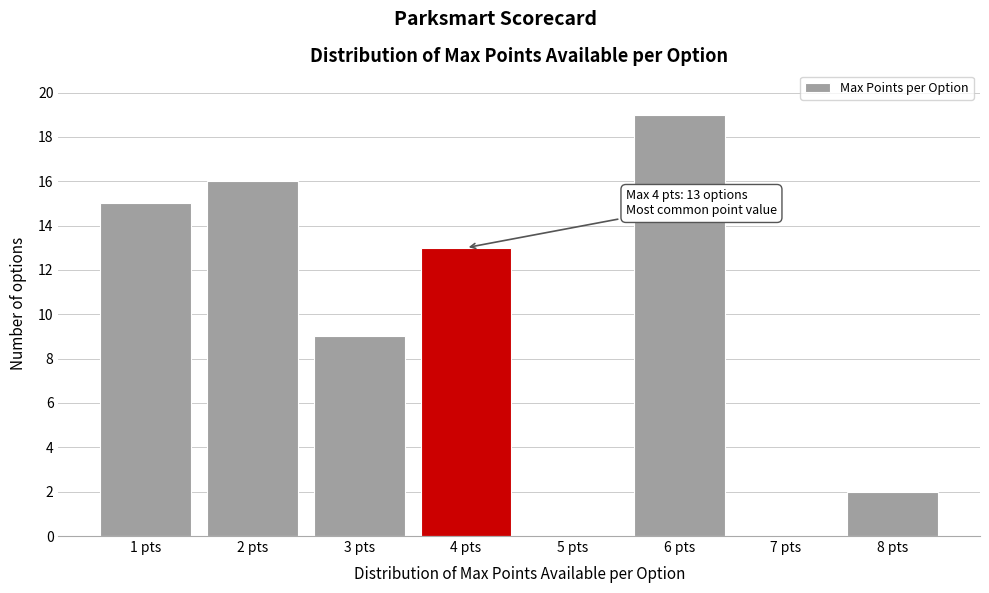

Which range on the x-axis has the tallest bar?

5.5 to 6.5